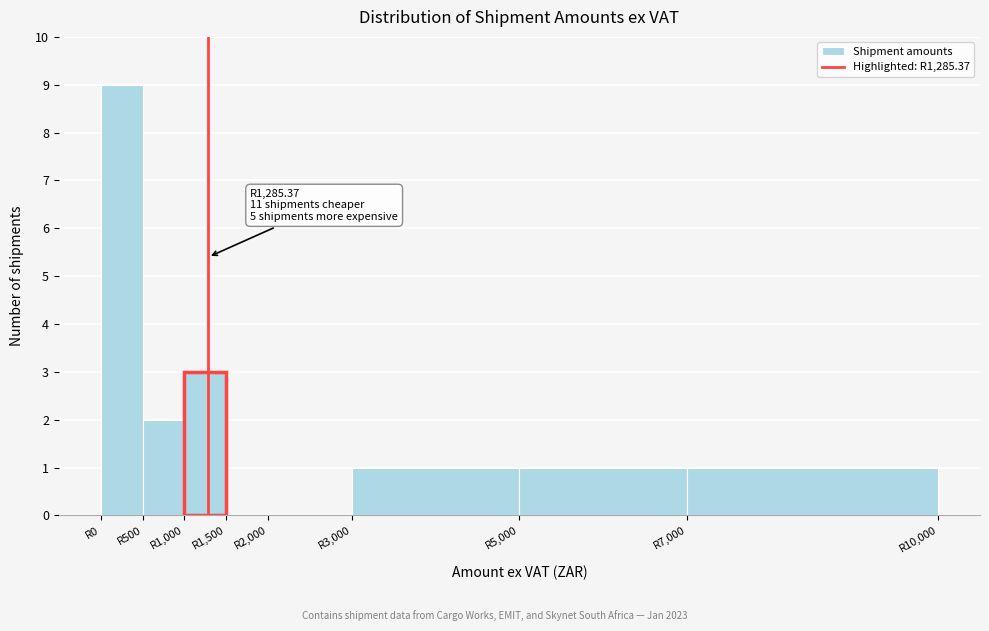

Which range on the x-axis has the tallest bar?

0 to 500